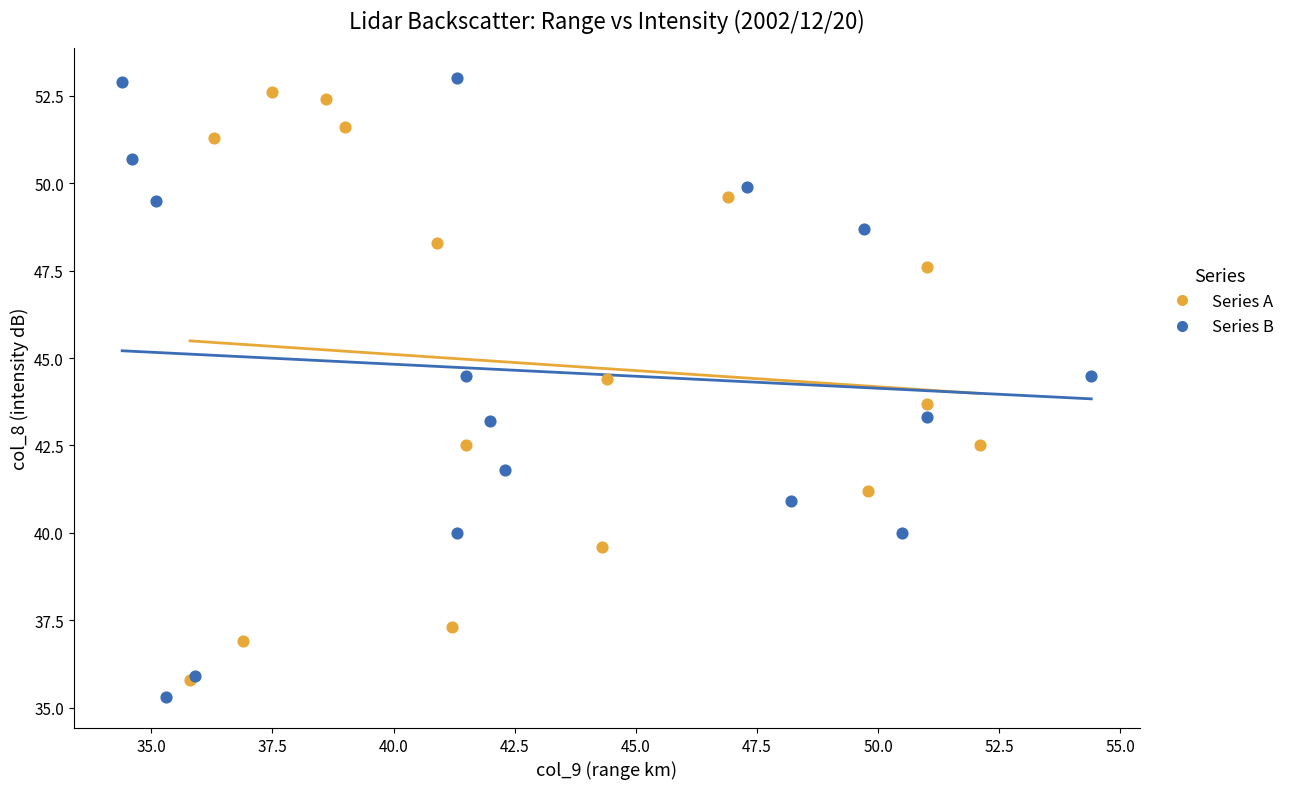

Which series has the largest Y range (max minus min)?

Series B